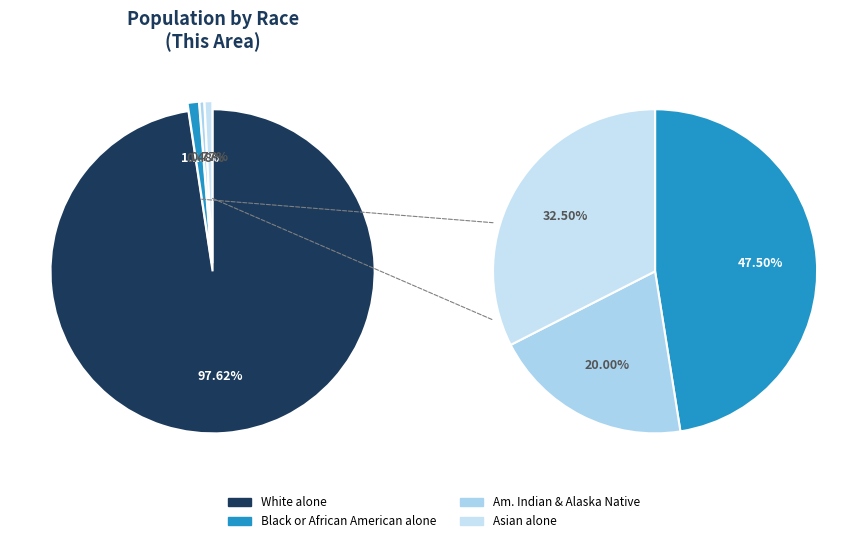

Which slice is the smallest?

American Indian and Alaska Native